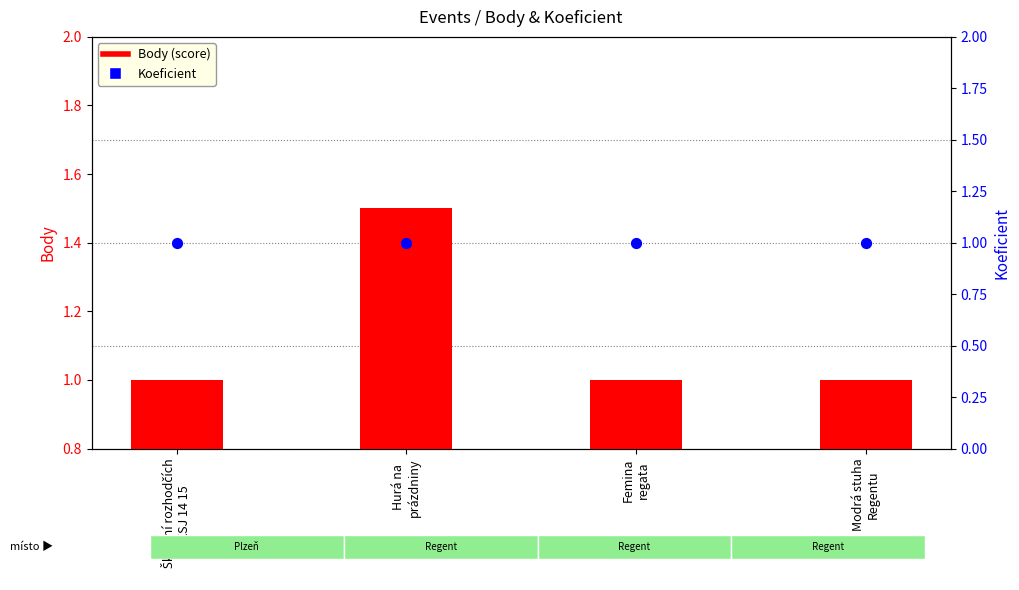

Which series has the largest total across all categories?

Body (score)